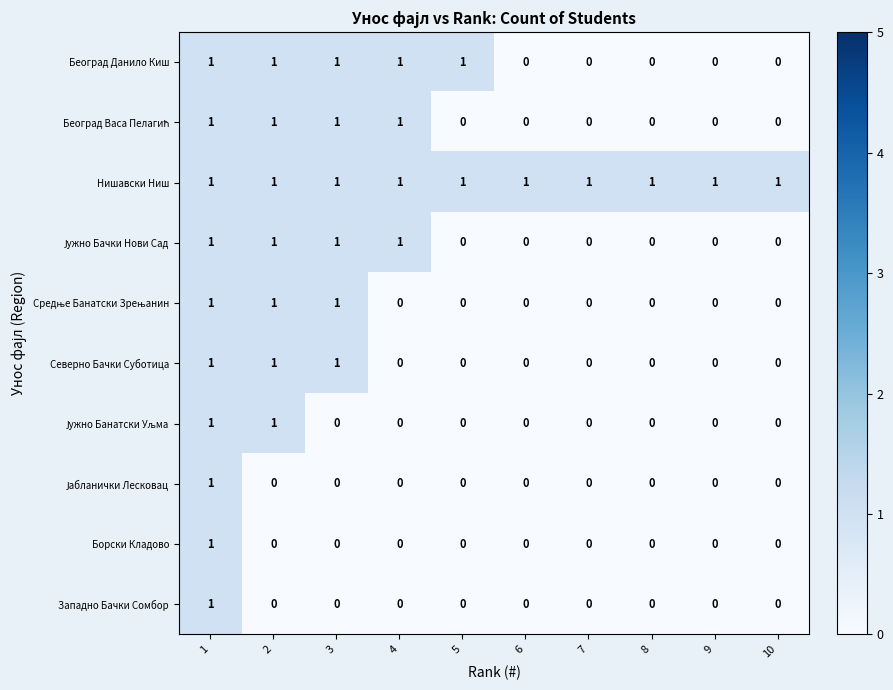

How many data points in Београд Данило Киш are less than 1?

5